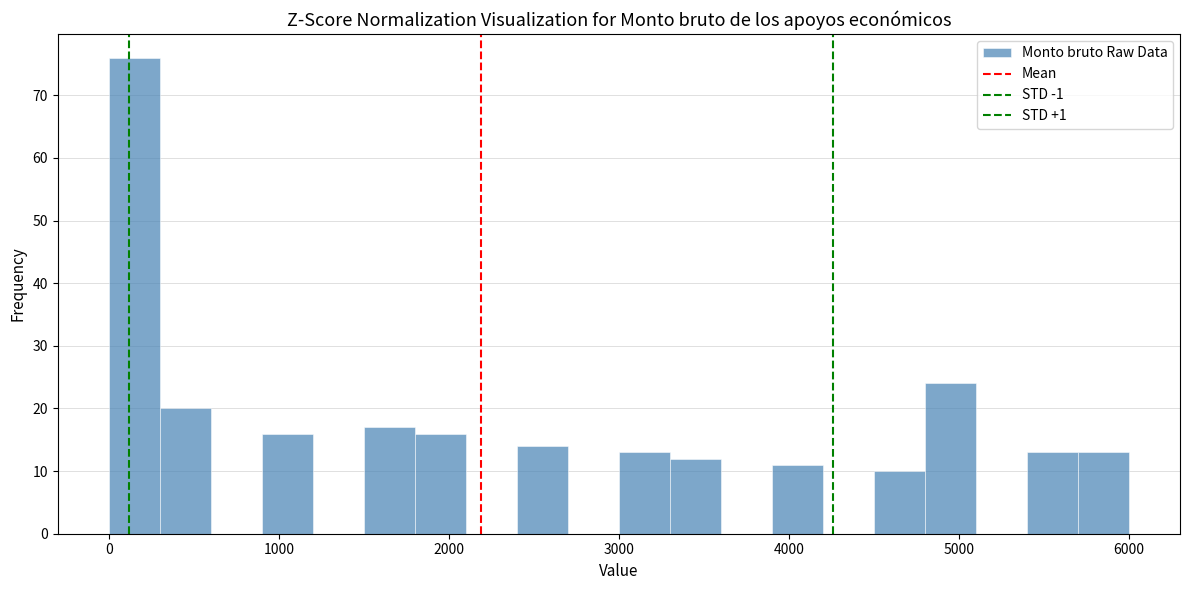

Around what value on the x-axis is the tallest bar? Give the approximate position of its centre, as read against the axis.

200